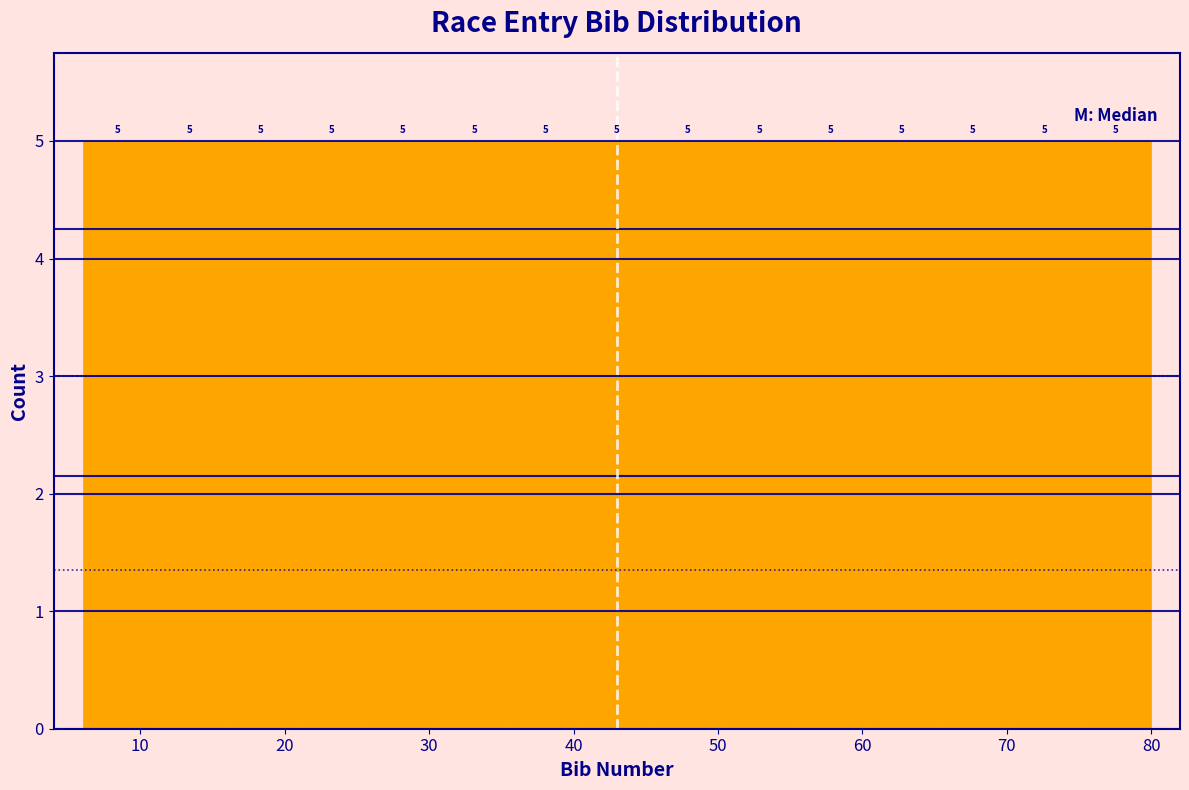

Reading left to right, list every bar in this chart as the range it spans on the x-axis followed by its height. The bar edges are not printed on the chart, so give them approximately, as read against the axis.

6 to 11: 5
11 to 16: 5
16 to 21: 5
21 to 26: 5
26 to 31: 5
31 to 36: 5
36 to 41: 5
41 to 45: 5
45 to 50: 5
50 to 55: 5
55 to 60: 5
60 to 65: 5
65 to 70: 5
70 to 75: 5
75 to 80: 5